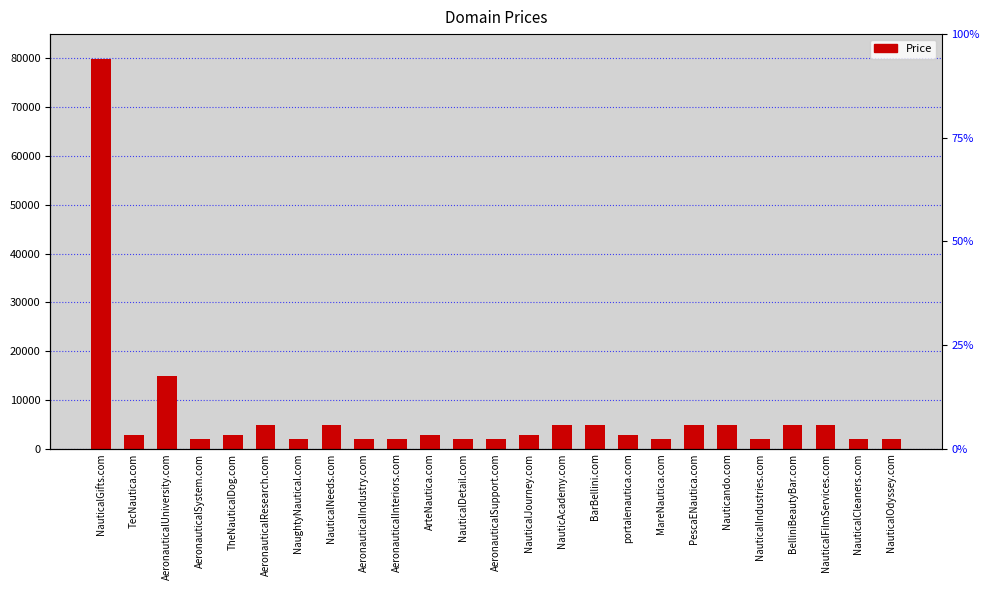

What value does the data have at AeronauticalUniversity.com, to the nearest 100?

14900